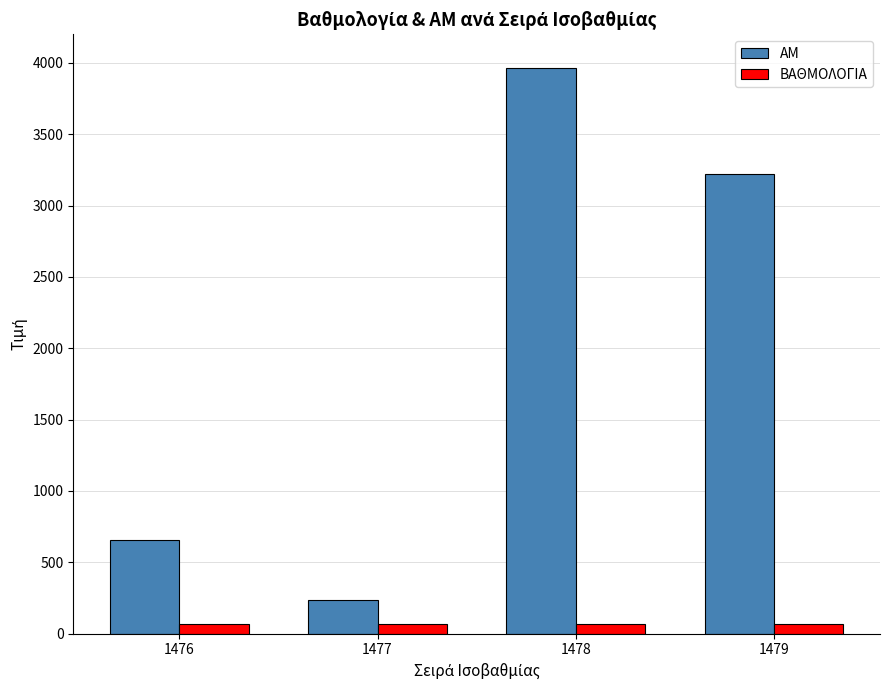

What is the difference between the maximum and minimum values in the ΑΜ series?

3732